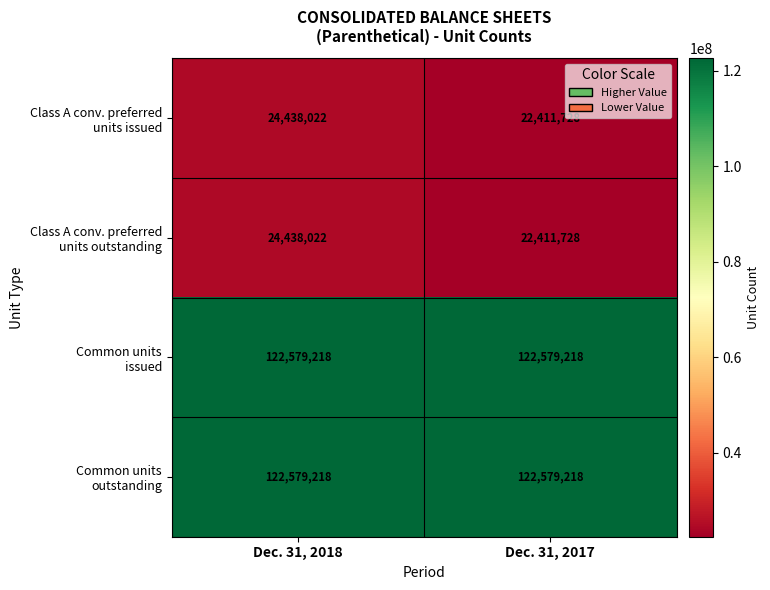

What is the maximum value shown in the chart?

122579218